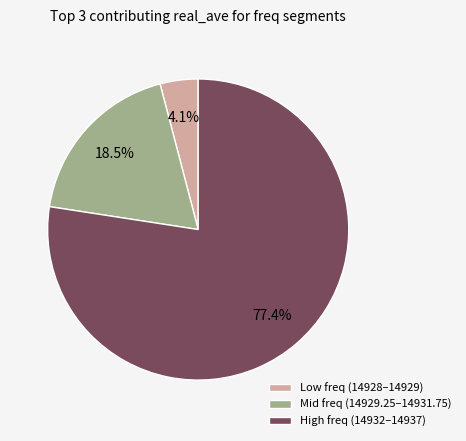

Does any single category account for the majority?

Yes